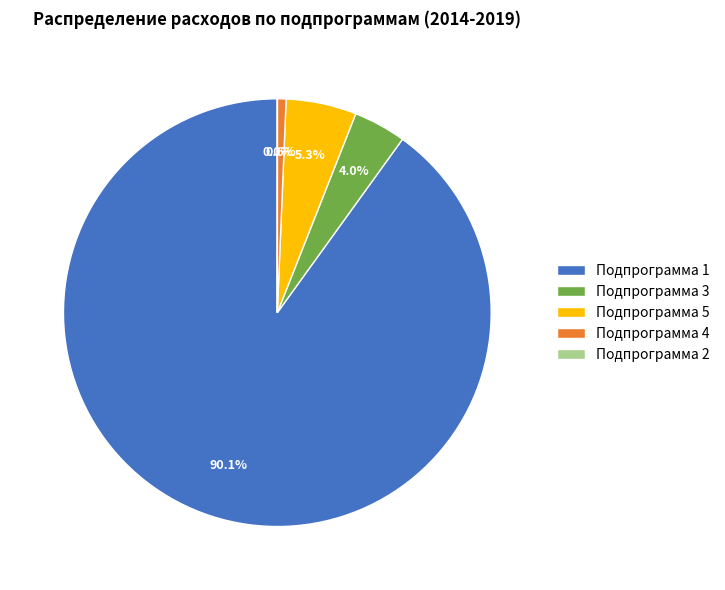

To the nearest percent, what is the difference between the largest and smallest slice percentages?

90%